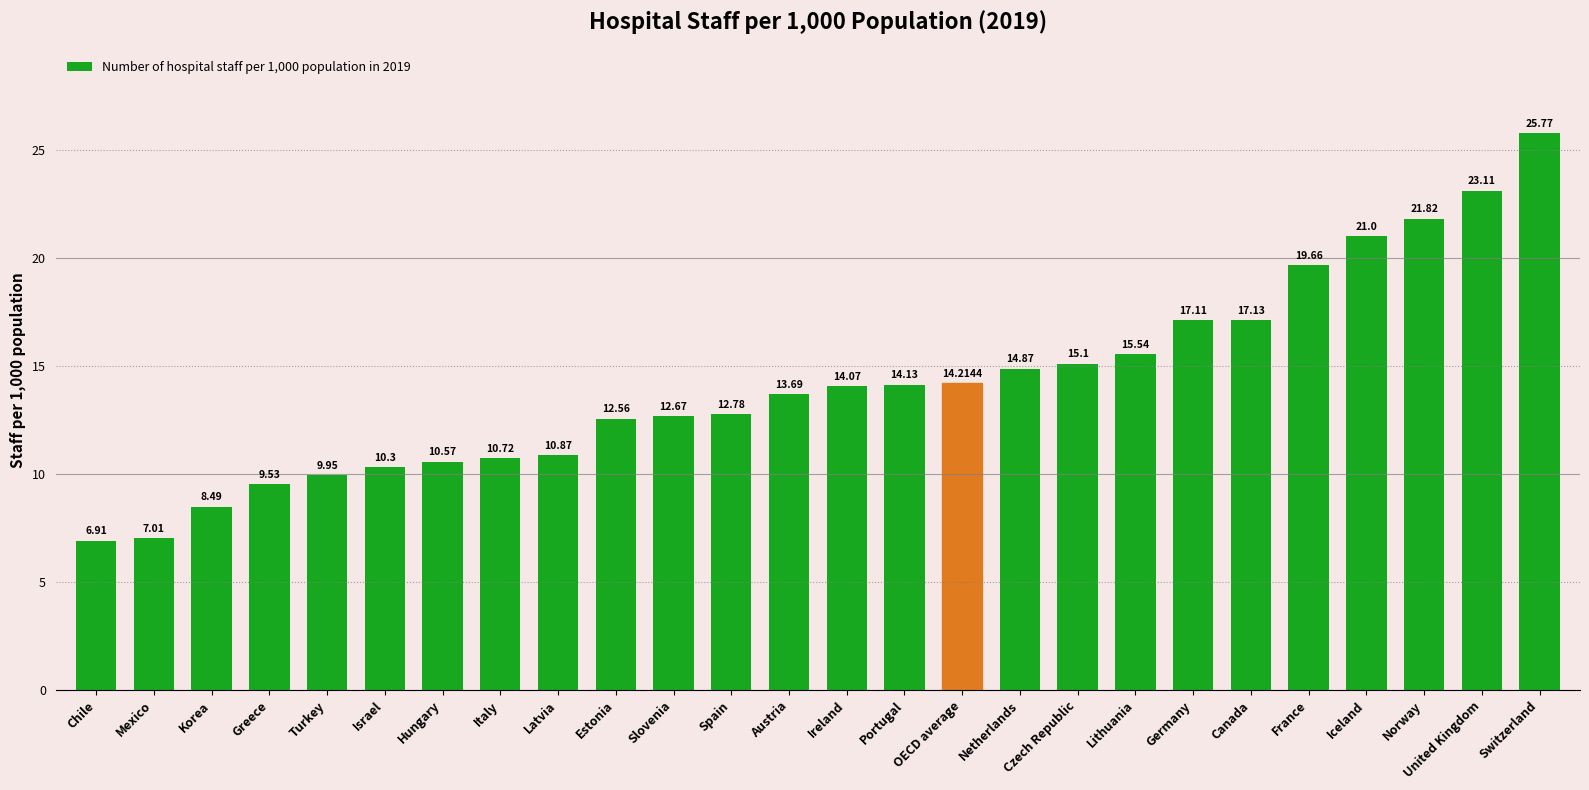

What position from the right is Ireland?

13